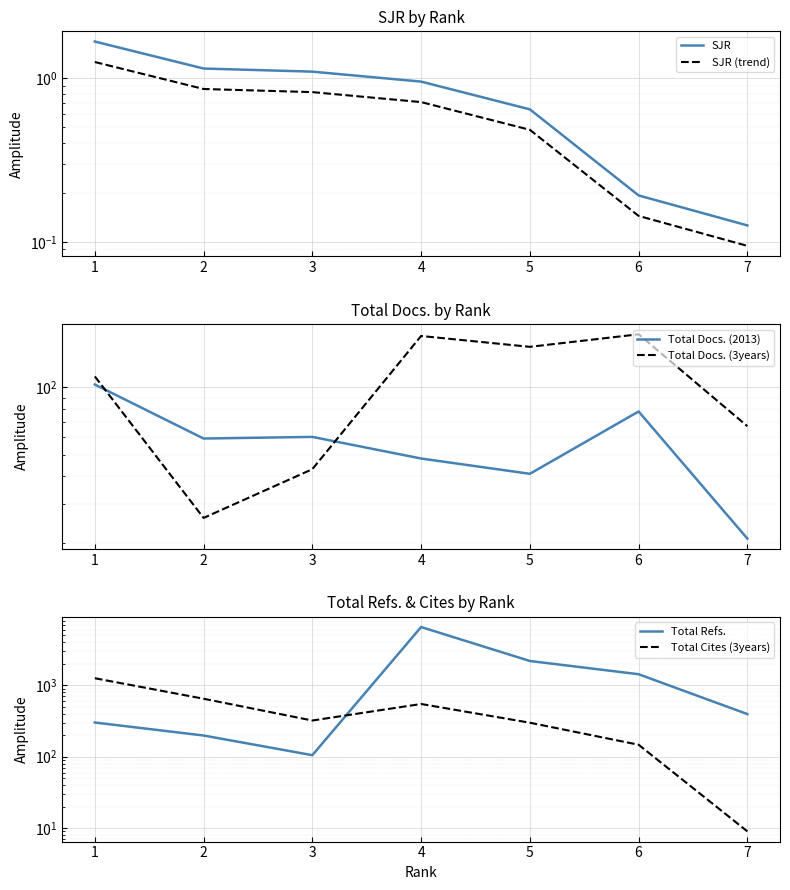

What is the lowest value of the SJR (trend) series?

0.1